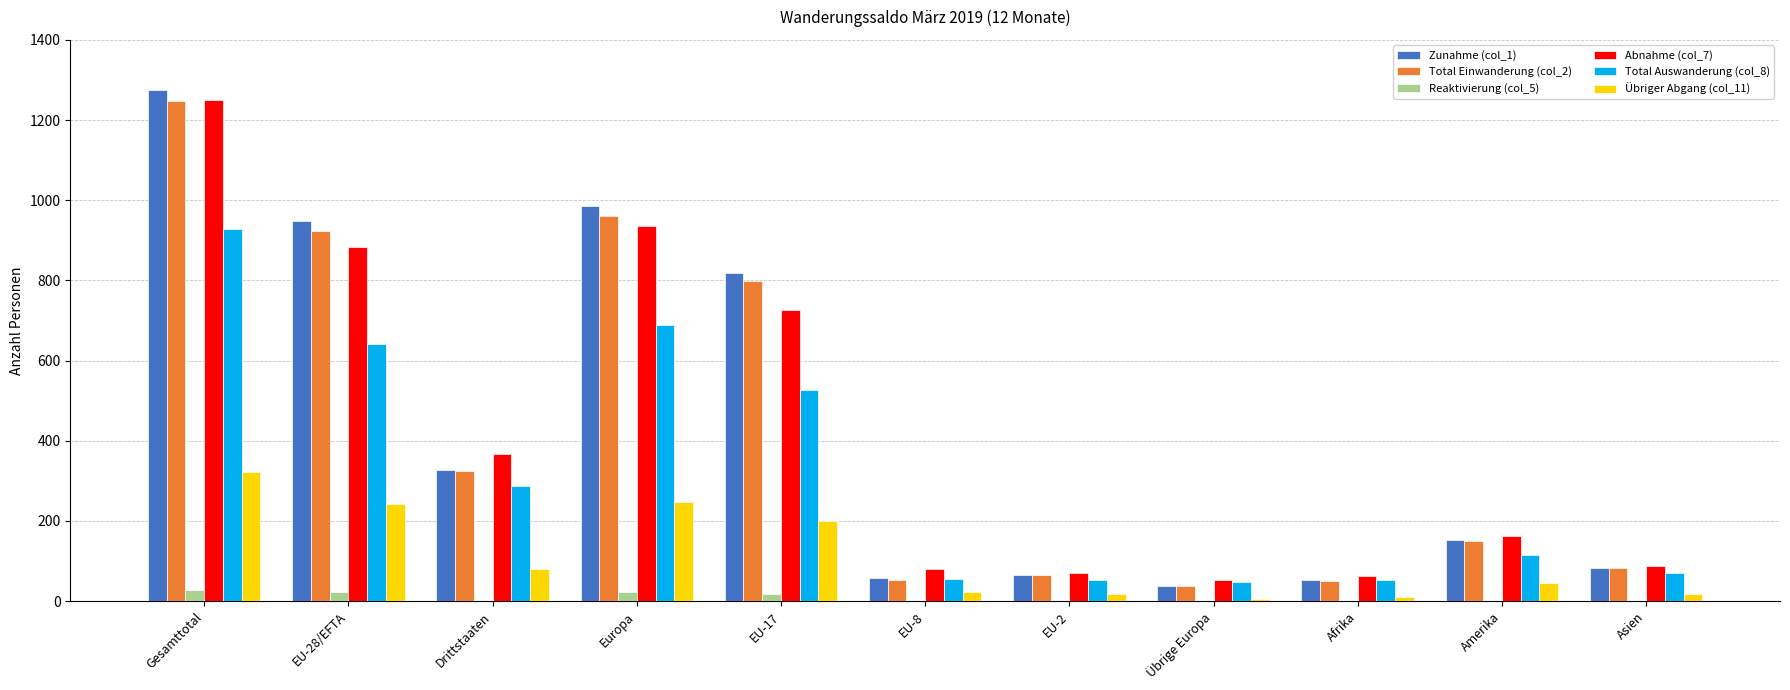

Which category has the highest value in the Zunahme (col_1) series?

Gesamttotal